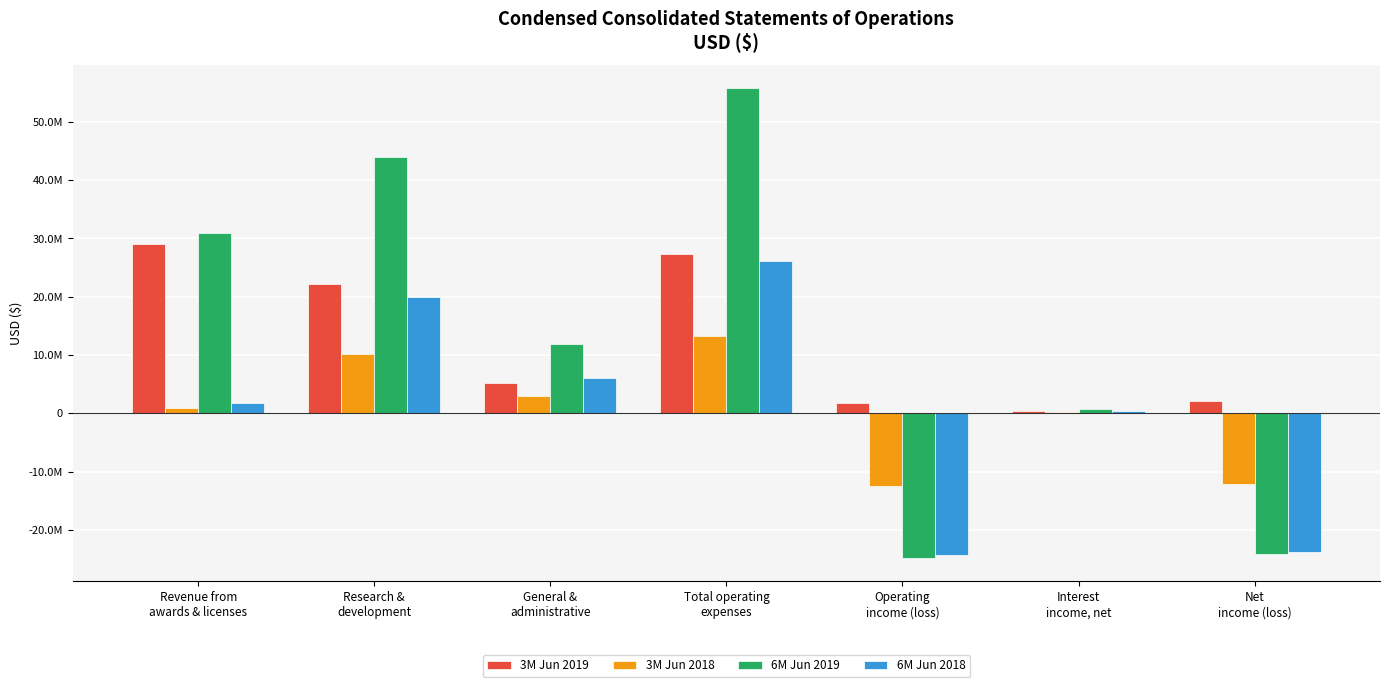

What are all the series names shown in the legend?

3M Jun 2019, 3M Jun 2018, 6M Jun 2019, 6M Jun 2018